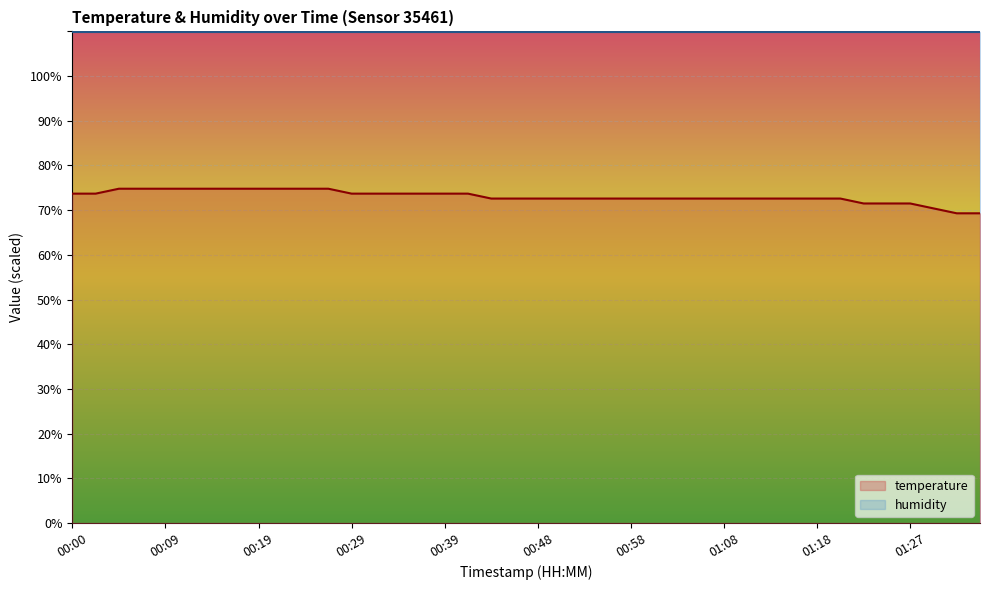

What is the value of the 34th point from the left?

72.6